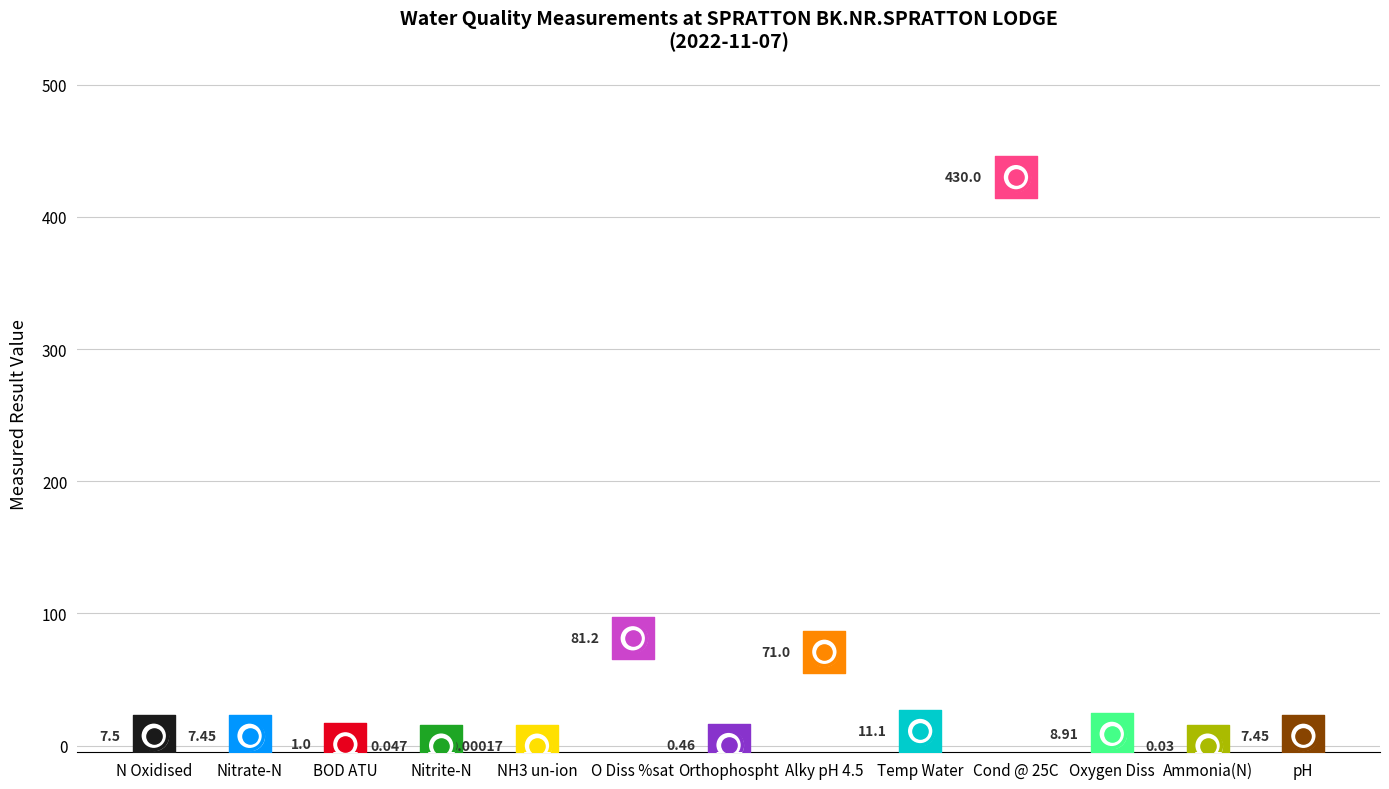

What is the change in value from Nitrate-N to BOD ATU?

-6.5